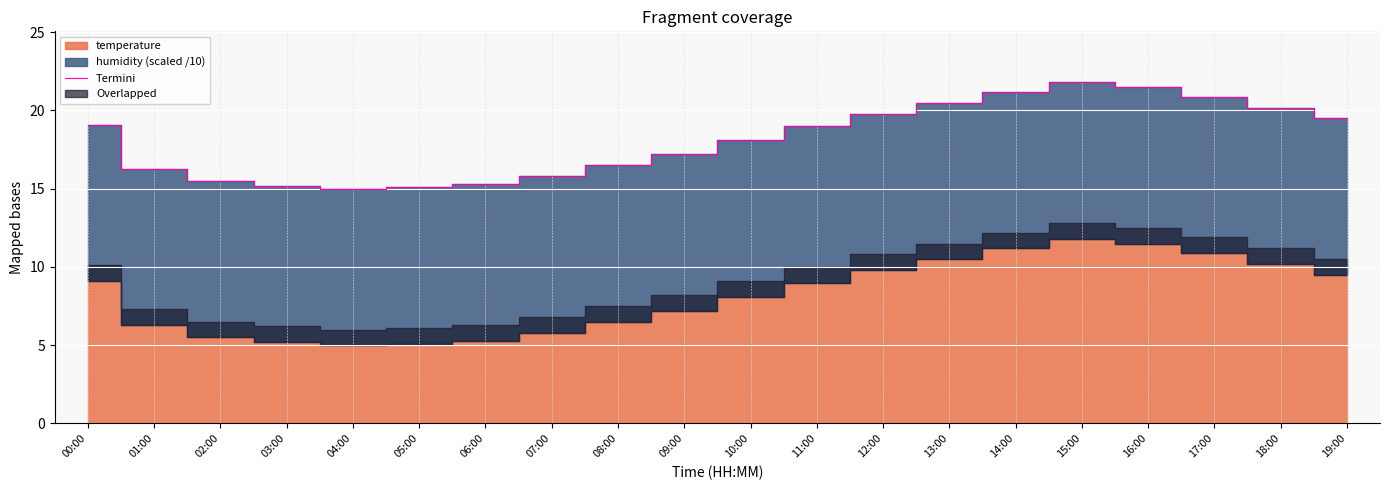

What is the difference between the maximum and minimum values?

6.8